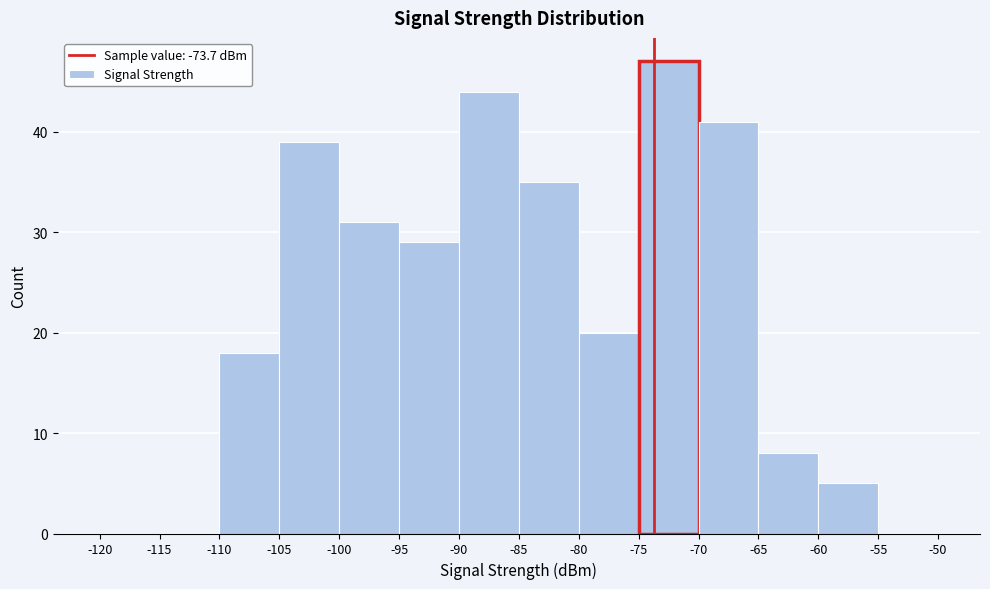

What is the height of the bar covering -65 to -60 on the x-axis? The values are not printed on the chart, so give them approximately, as read against the axis.

8